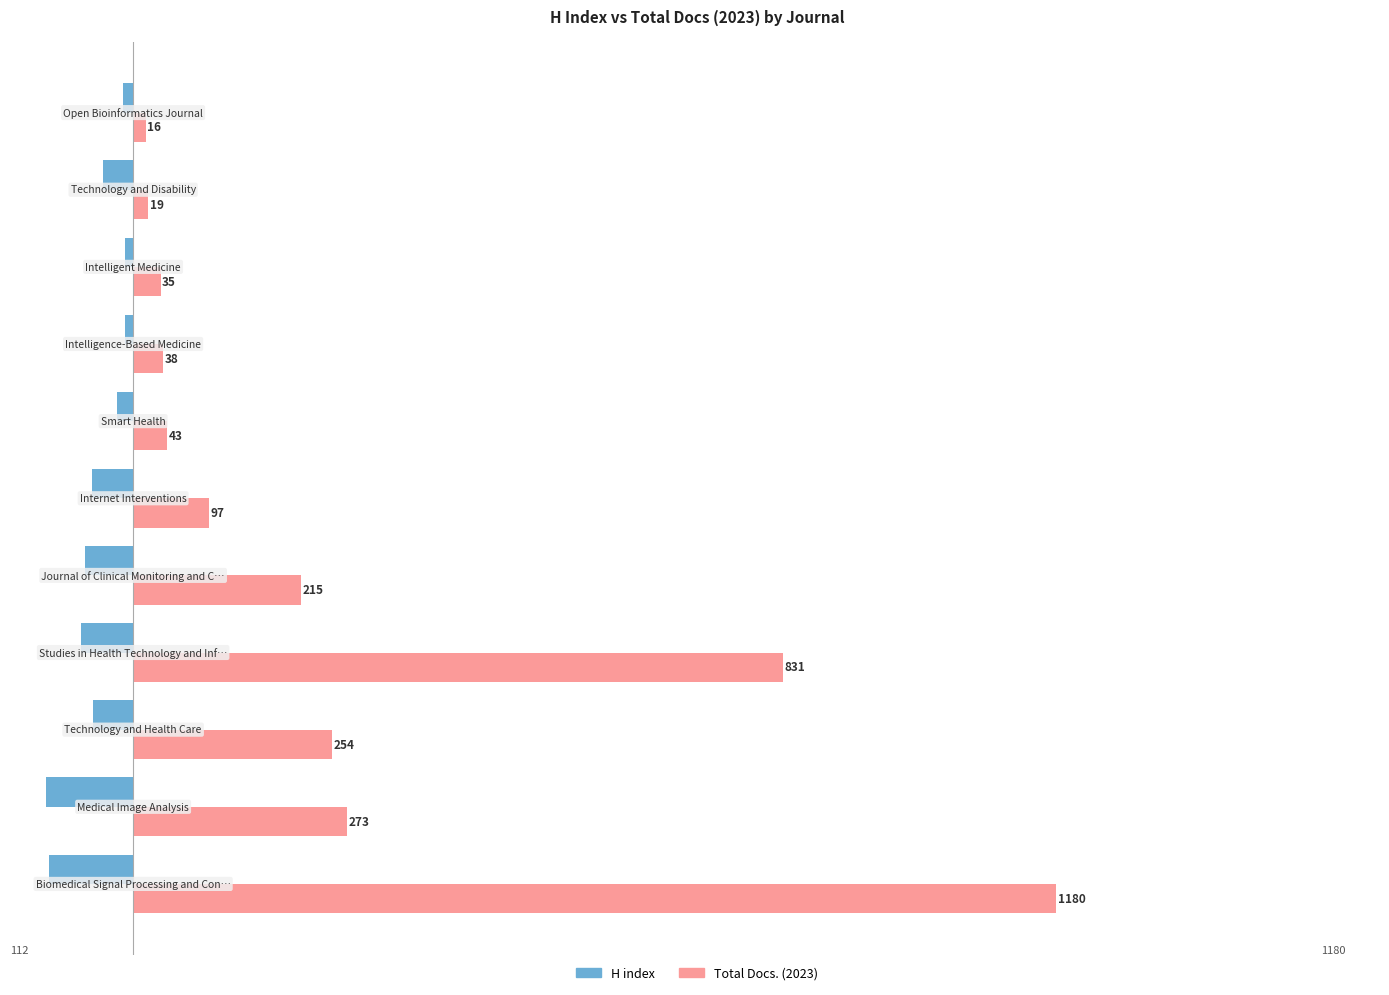

Which series has the widest spread of values?

Total Docs. (2023)